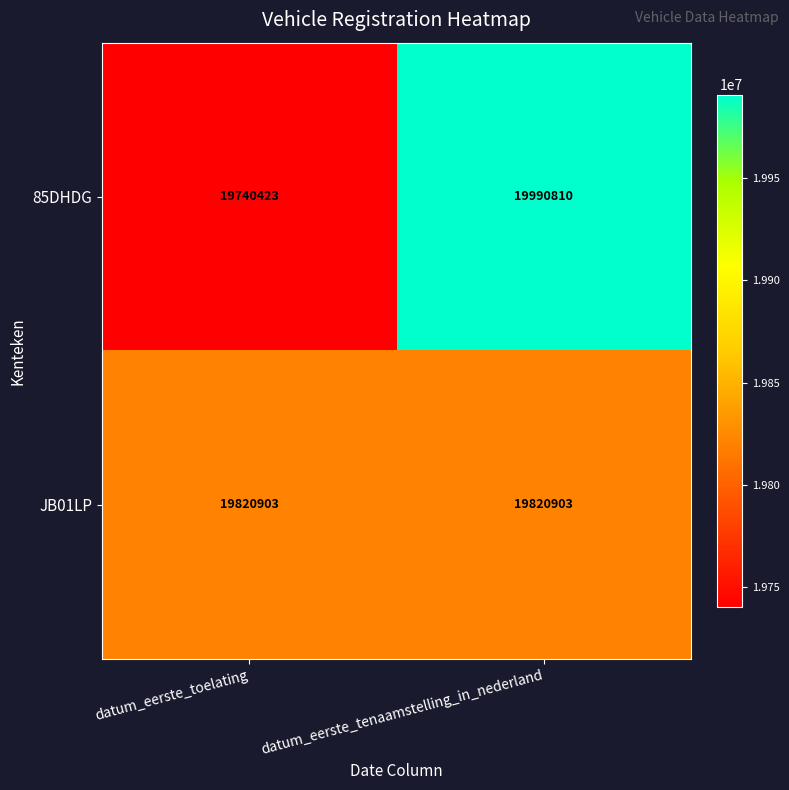

Reading left to right, what are all the values shown in this chart?

85DHDG: datum_eerste_toelating=19740423	datum_eerste_tenaamstelling_in_nederland=19990810
JB01LP: datum_eerste_toelating=19820903	datum_eerste_tenaamstelling_in_nederland=19820903